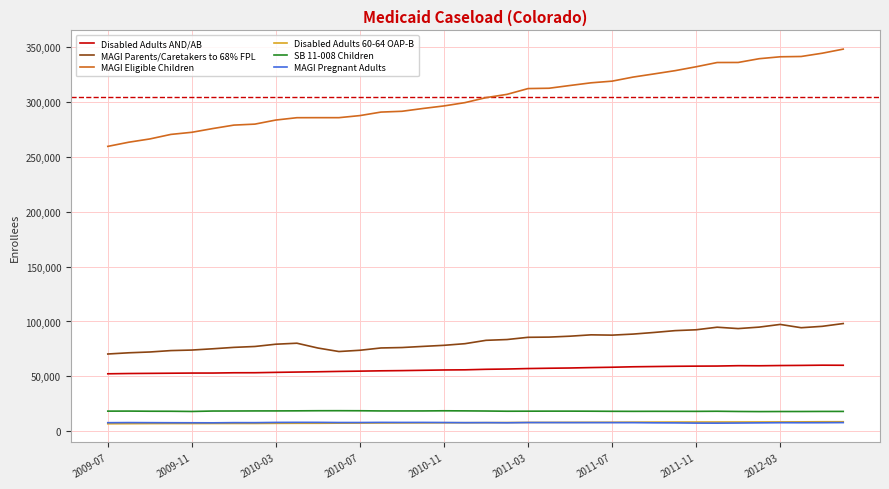

True or false: MAGI Pregnant Adults and SB 11-008 Children cross at least once.

False